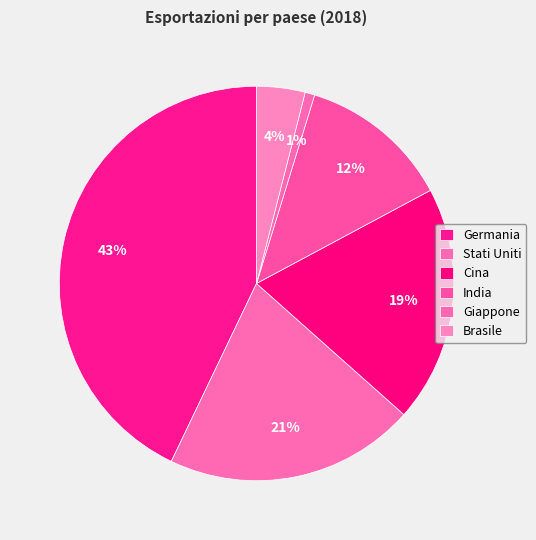

True or false: Stati Uniti accounts for 21% of the total.

True